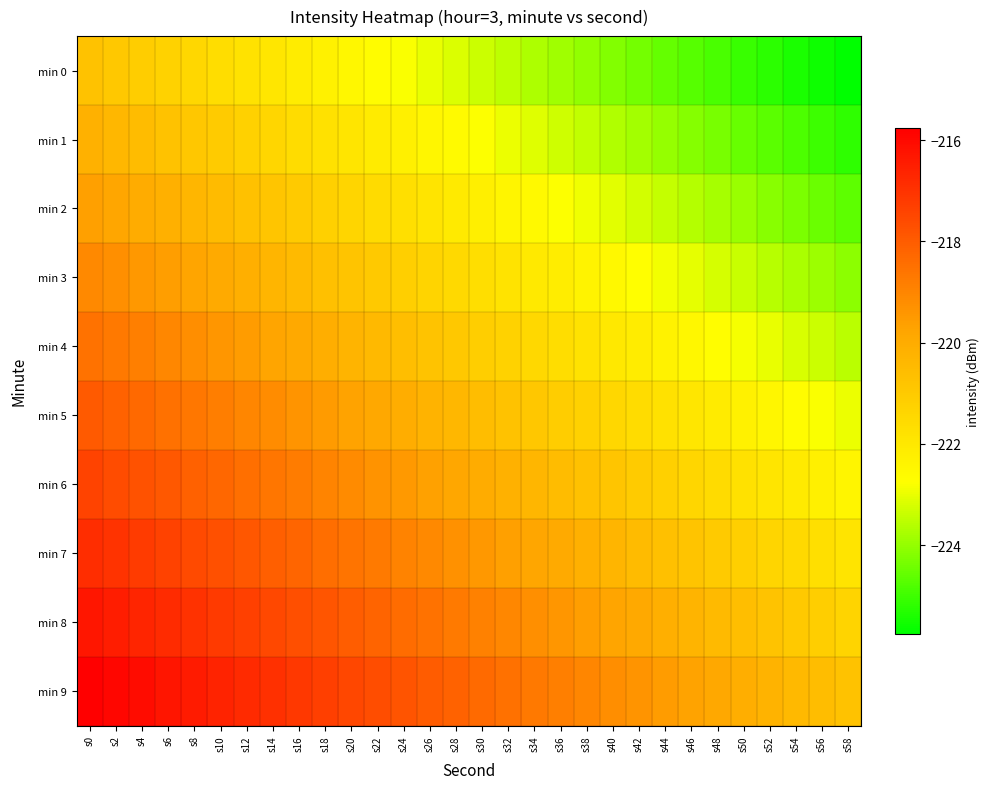

Rank the series at s54 from lowest to highest value.

min 0, min 1, min 2, min 3, min 4, min 5, min 6, min 7, min 8, min 9